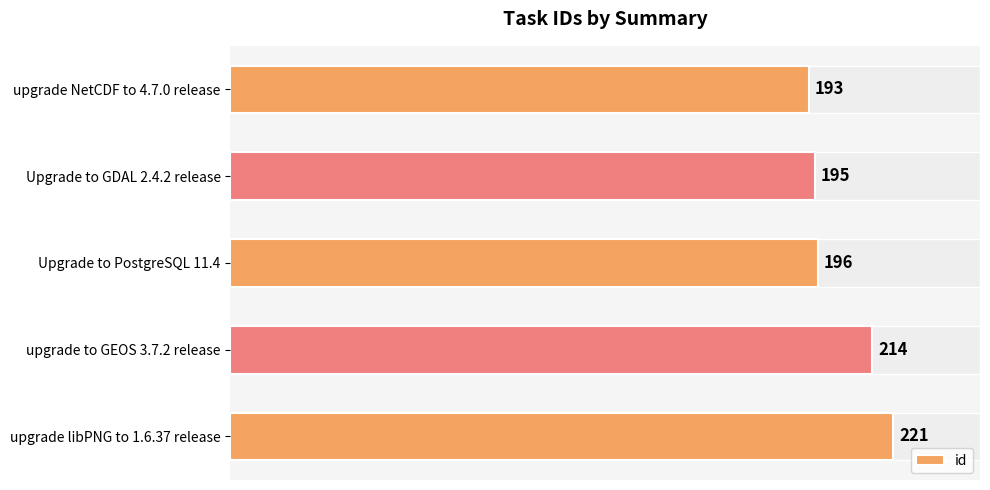

Which label corresponds to the largest value in the chart?

upgrade libPNG to 1.6.37 release